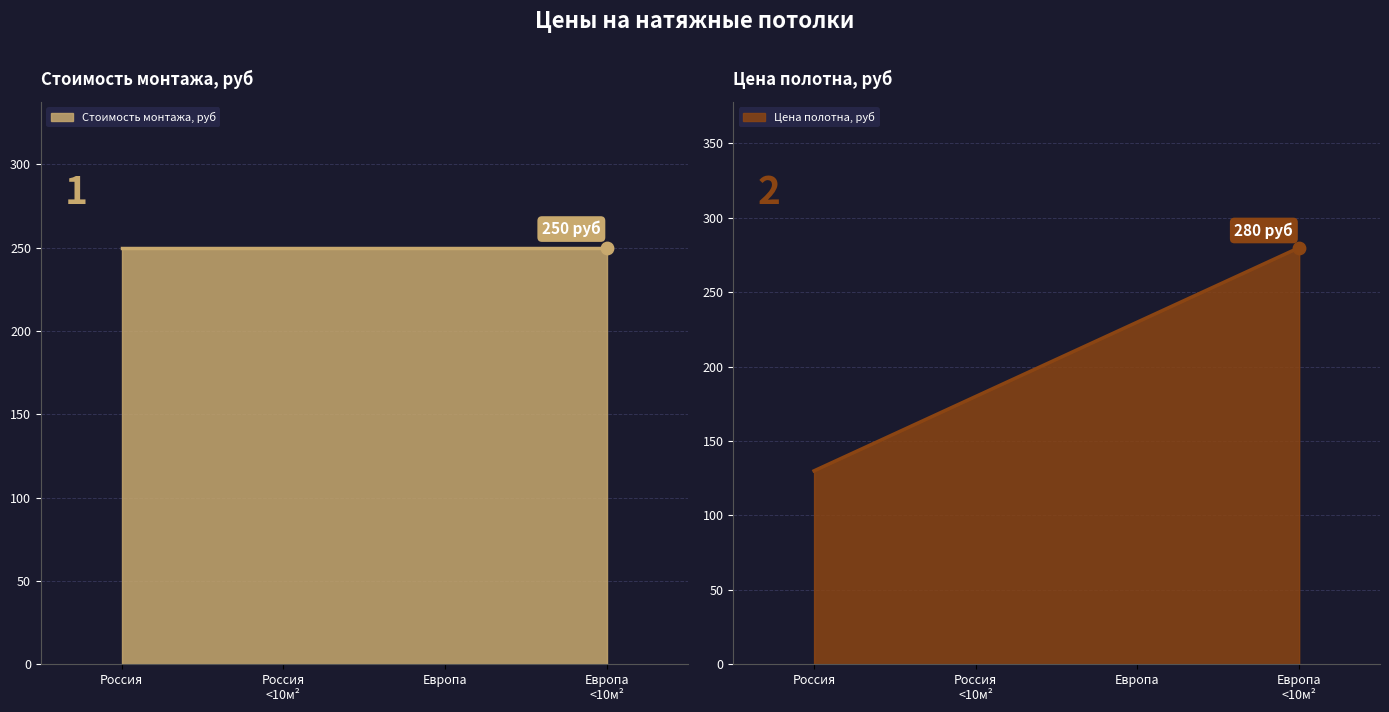

What is the ratio of the value at Россия to the value at Европа?

0.6